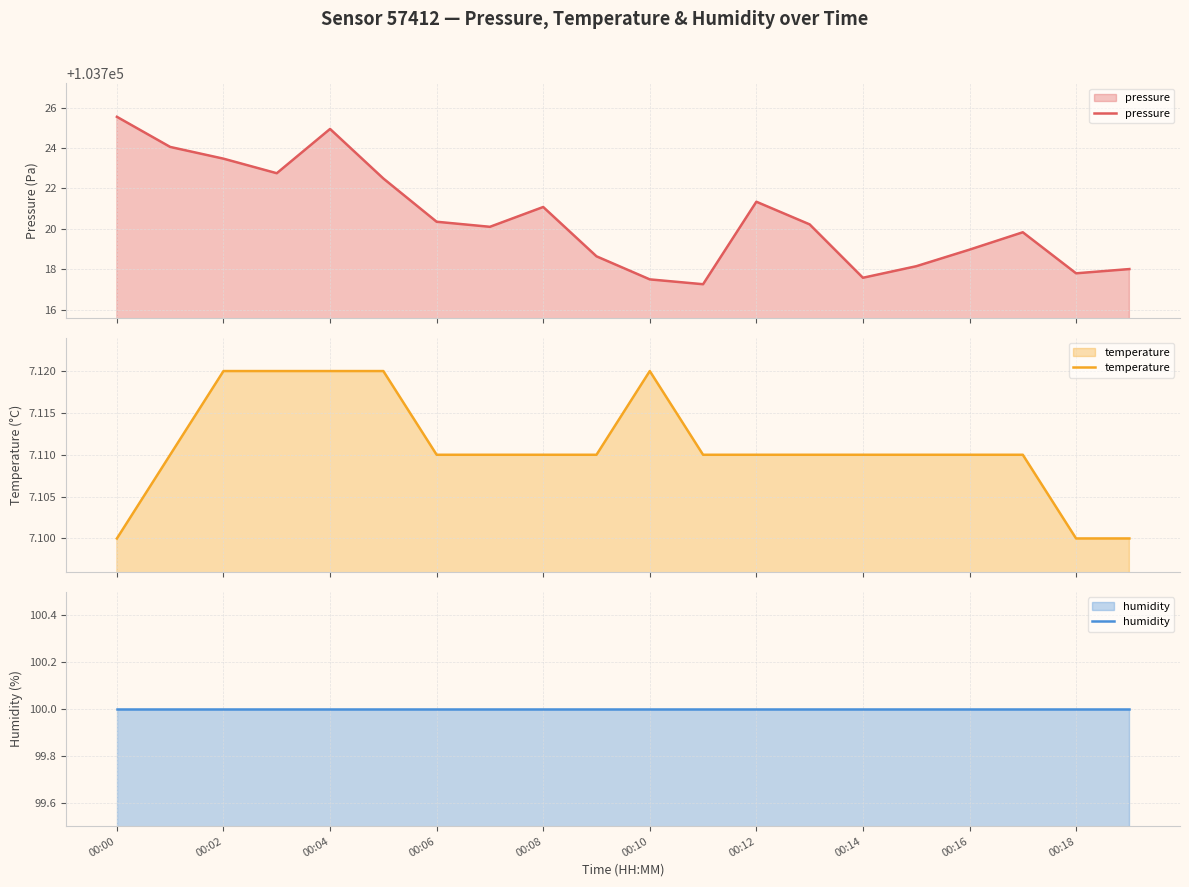

How many series are shown in this chart?

3